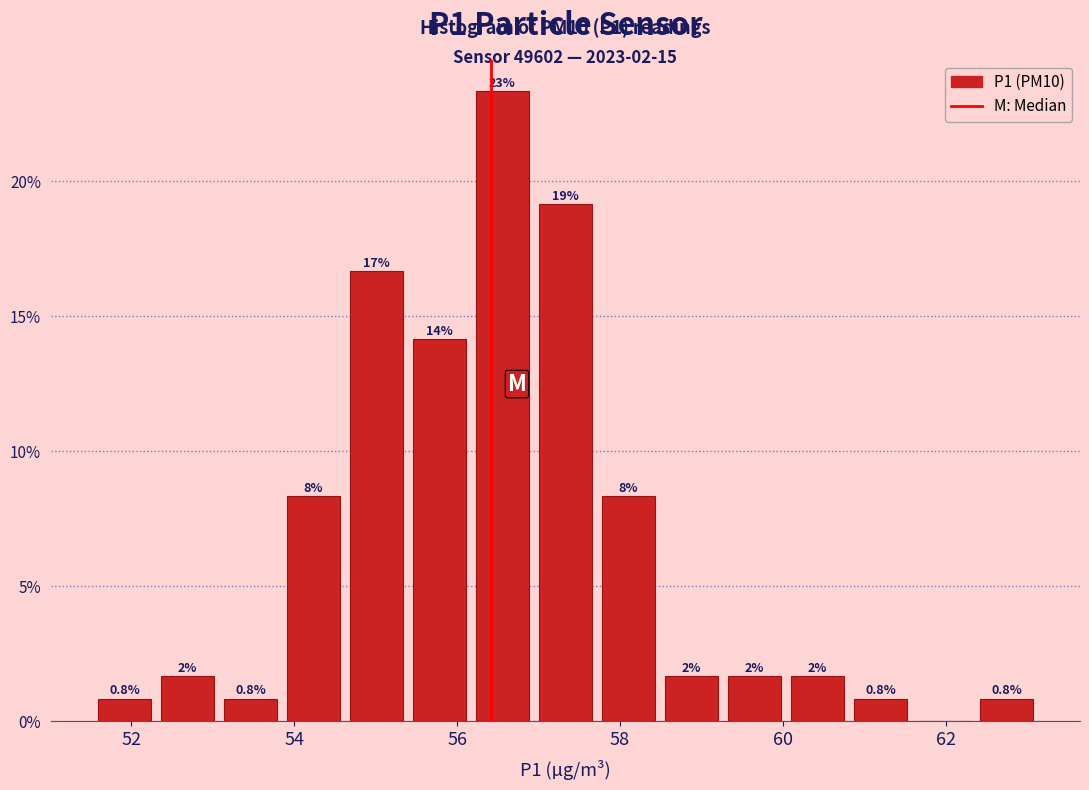

Around what value on the x-axis is the tallest bar? Give the approximate position of its centre, as read against the axis.

56.6